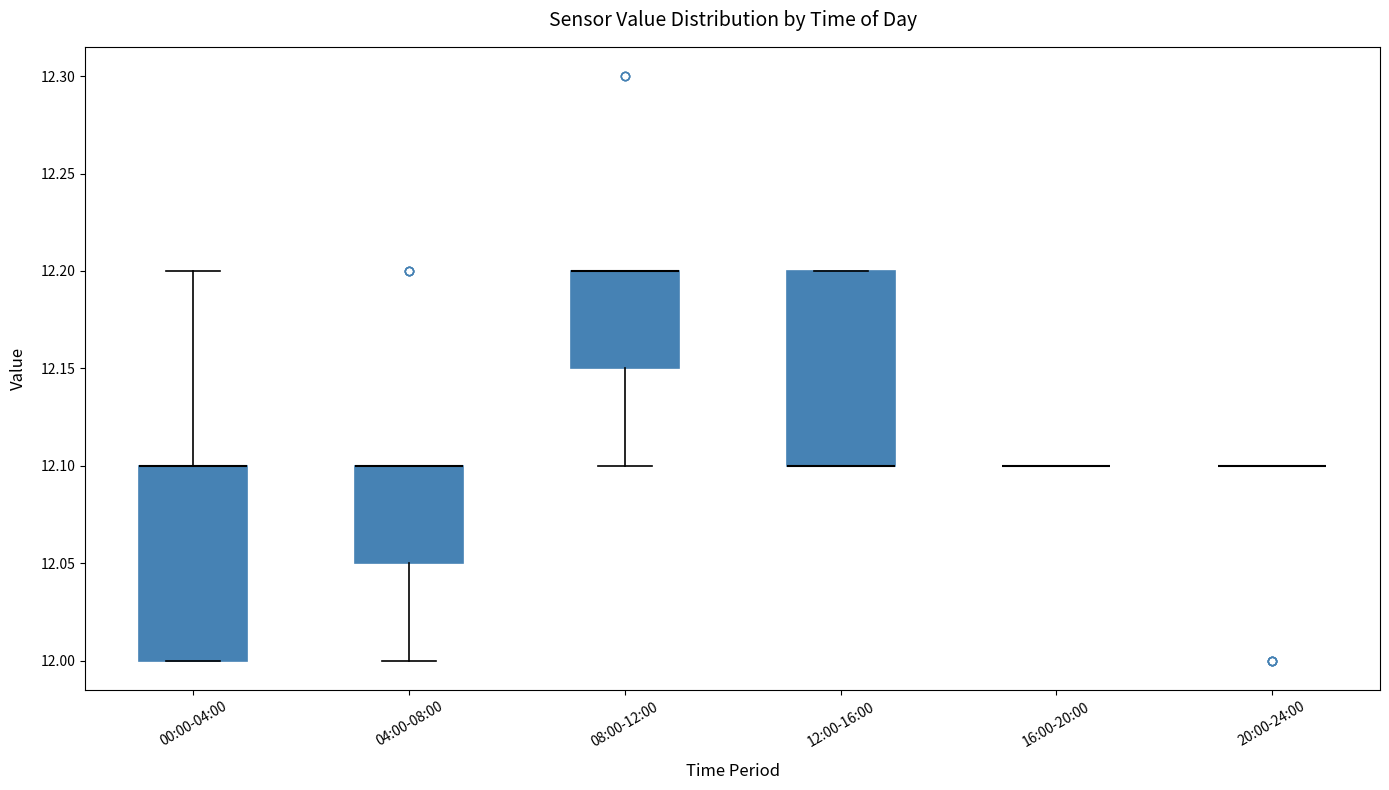

Reading left to right, transcribe this box plot: for each box, give where its median line is, the range the box spans, and where its two whiskers end, as read against the y-axis. The values are not printed on the chart, so give them approximately, as read against the axis.

00:00-04:00: median 12.10 (drawn on the box's upper edge), box 12.00 to 12.10, whiskers 12.00 to 12.20
04:00-08:00: median 12.10 (drawn on the box's upper edge), box 12.05 to 12.10, whiskers 12.00 to 12.10
08:00-12:00: median 12.20 (drawn on the box's upper edge), box 12.15 to 12.20, whiskers 12.10 to 12.20
12:00-16:00: median 12.10 (drawn on the box's lower edge), box 12.10 to 12.20, whiskers 12.10 to 12.20
16:00-20:00: box collapsed to a line at 12.10, whiskers 12.10 to 12.10
20:00-24:00: box collapsed to a line at 12.10, whiskers 12.10 to 12.10